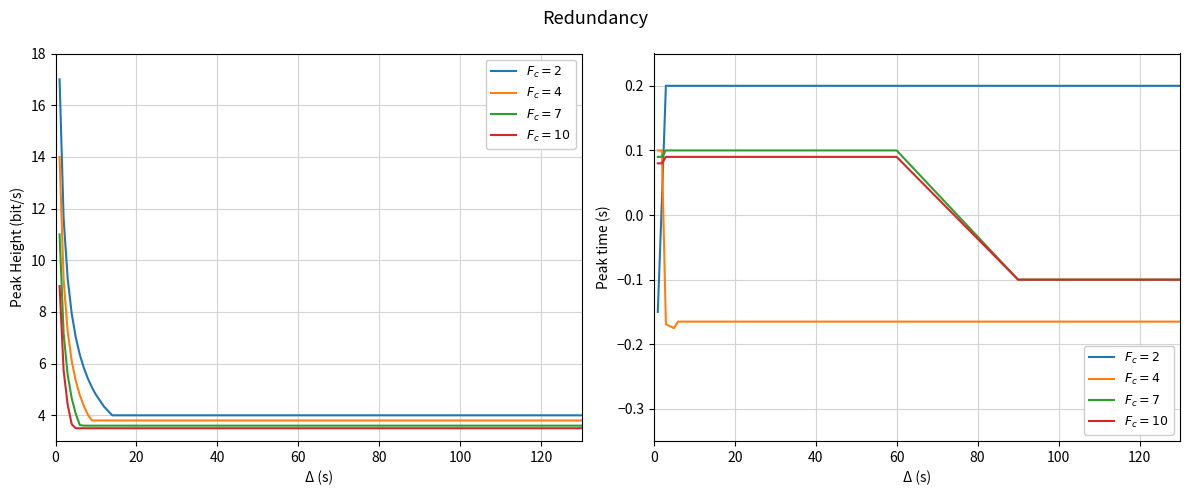

How many interior local valleys does the $F_c=4$ series have?

1